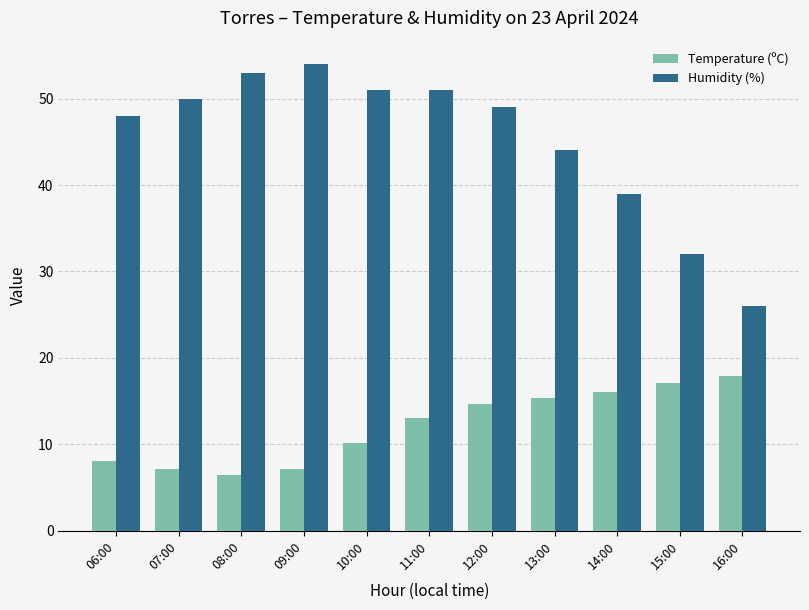

Which series has the largest total across all categories?

Humidity (%)